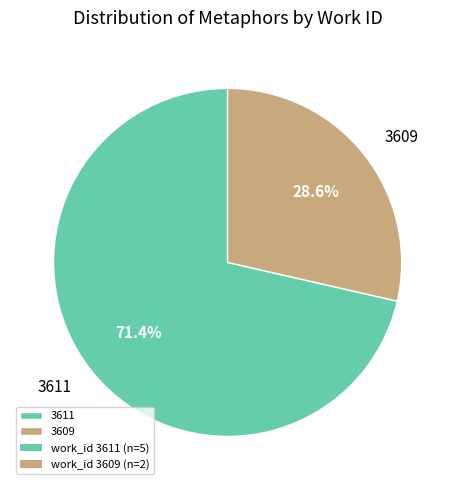

Does 3611 account for over 50% of the chart?

Yes